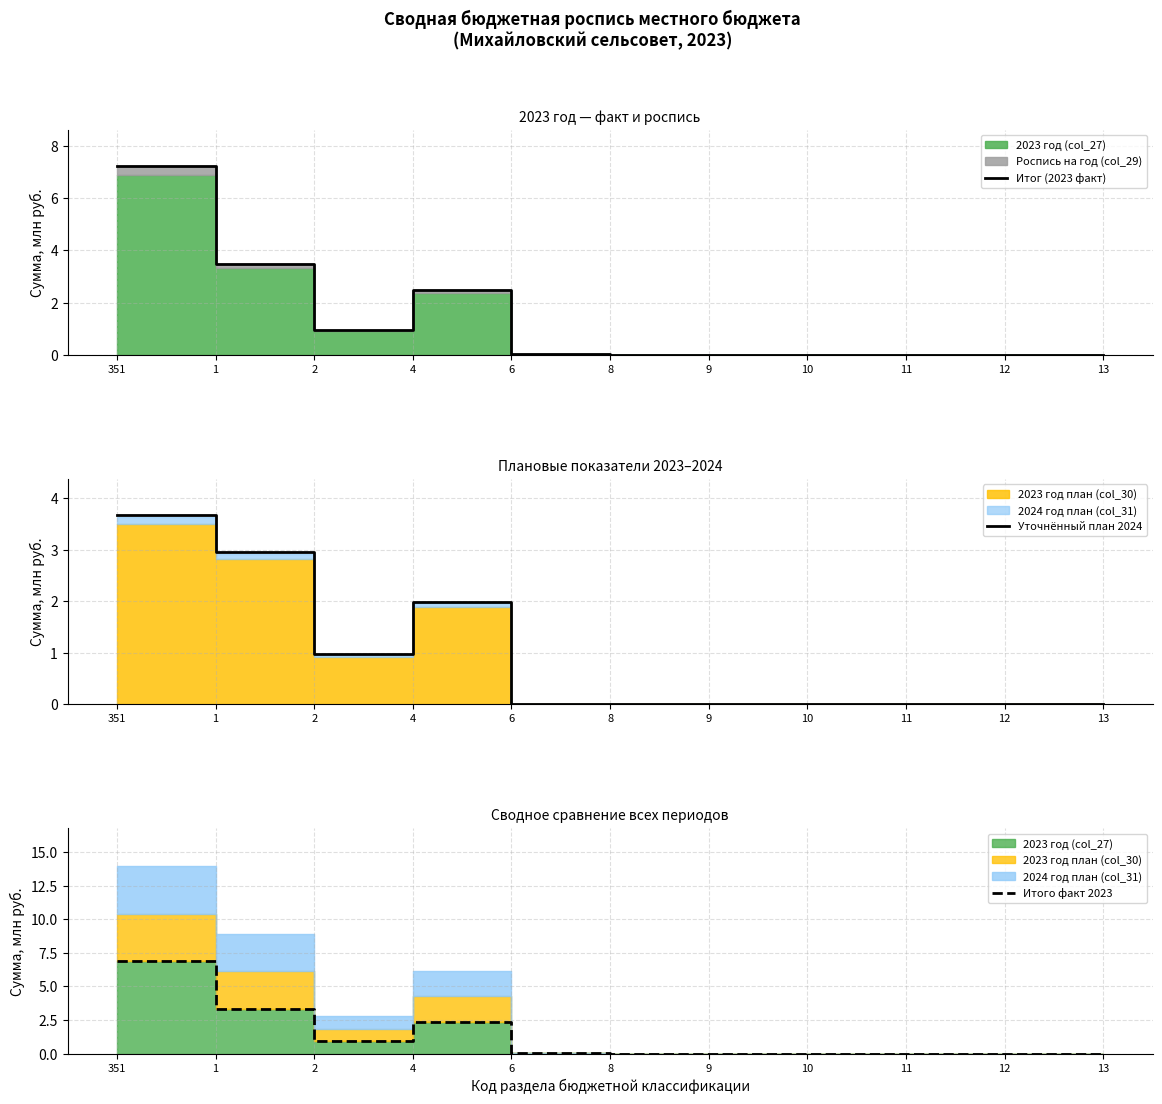

What is the sum of all Итого факт 2023 values?

13.5